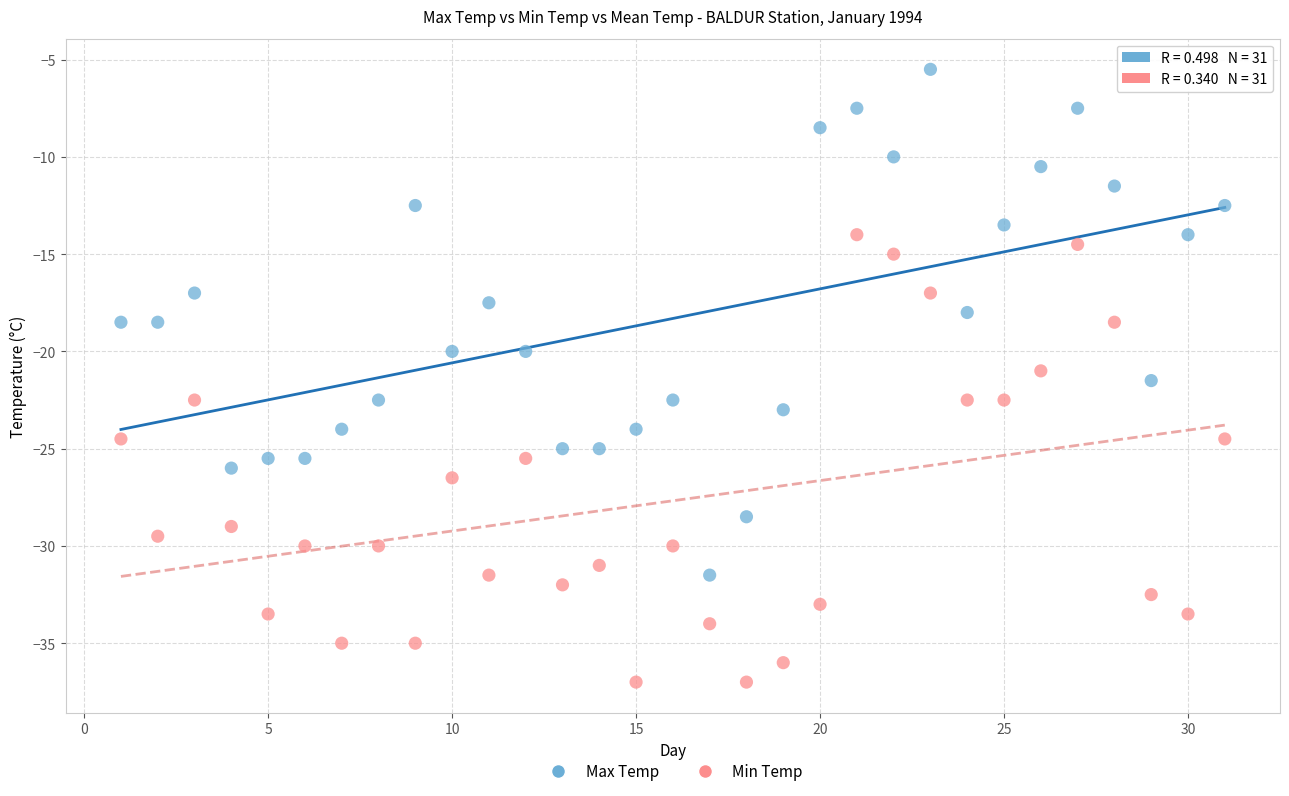

Which series reaches the minimum Y coordinate?

Min Temp